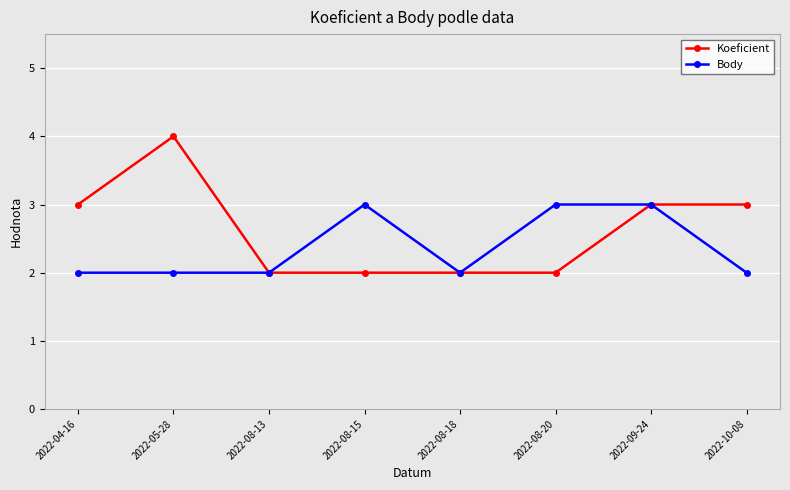

At which category does Koeficient reach its first local peak?

2022-05-28